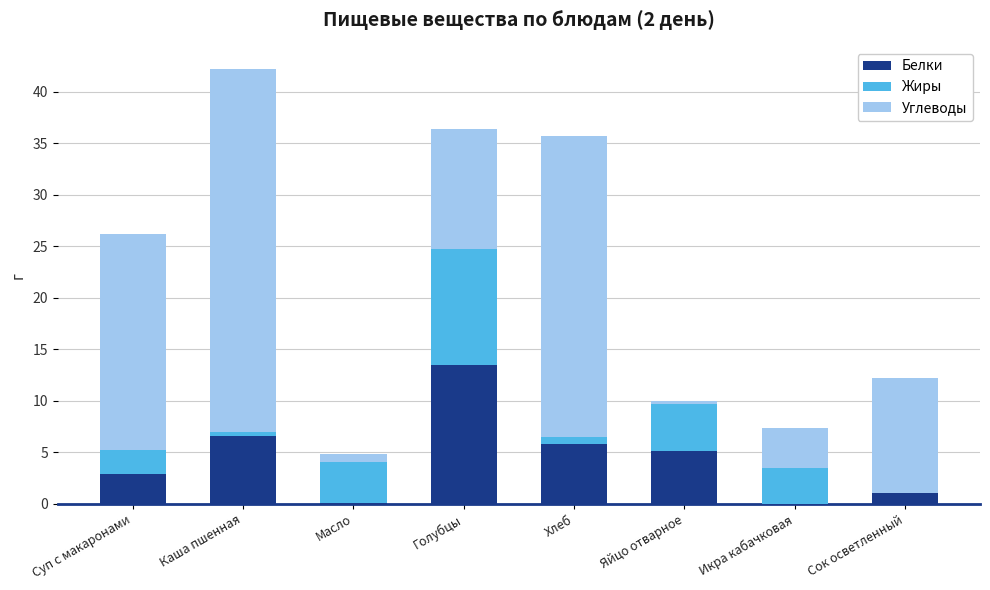

Read the Белки value at Голубцы.

13.5